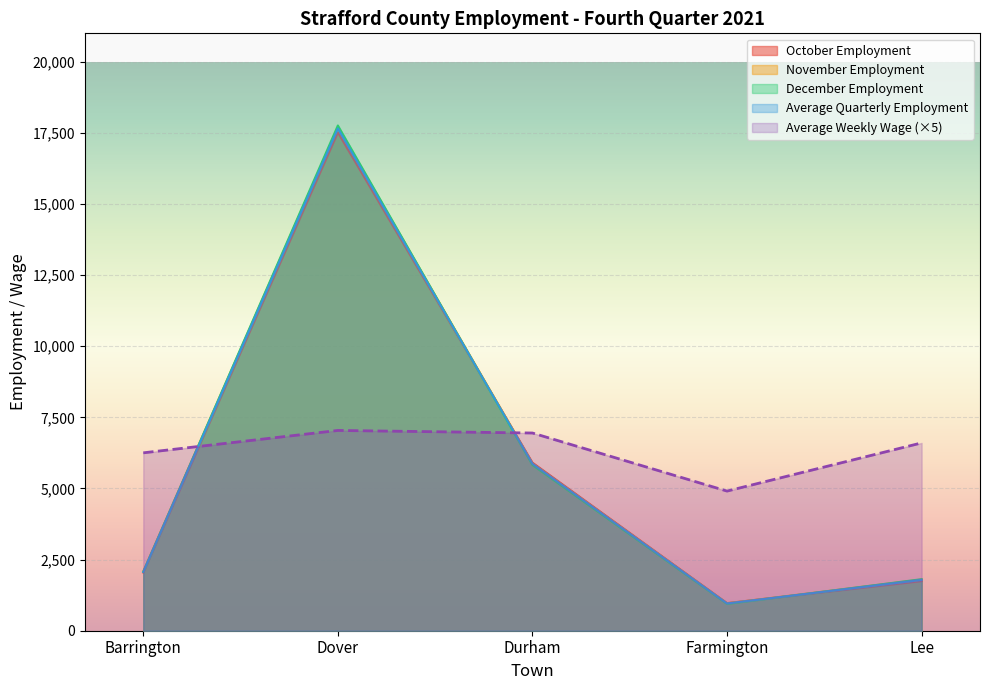

What is the approximate value of Average Quarterly Employment at Lee?

1785.0